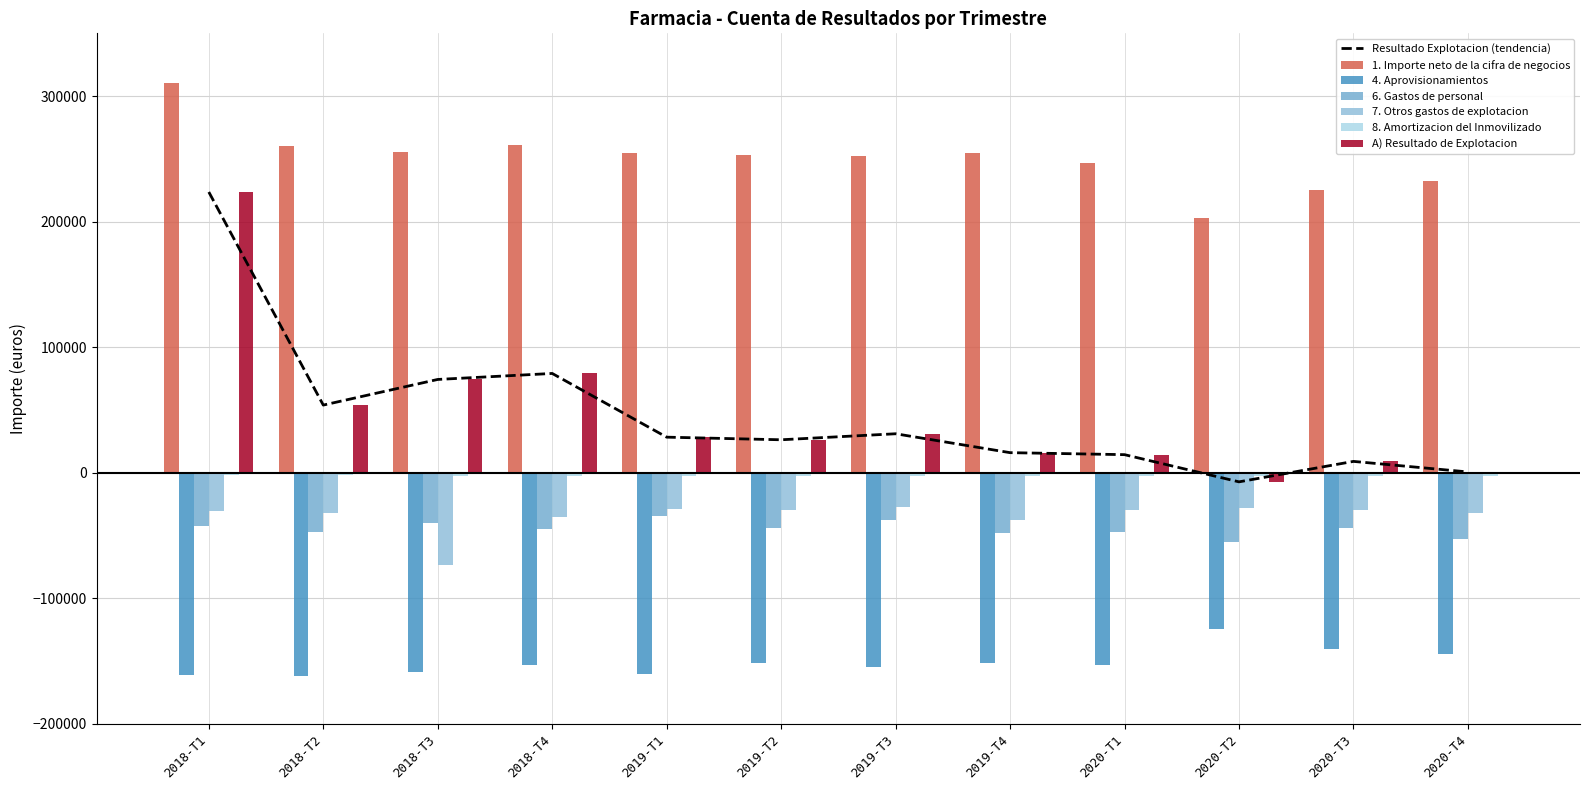

Between 2020-T4 and 2019-T3, which is larger?

2019-T3